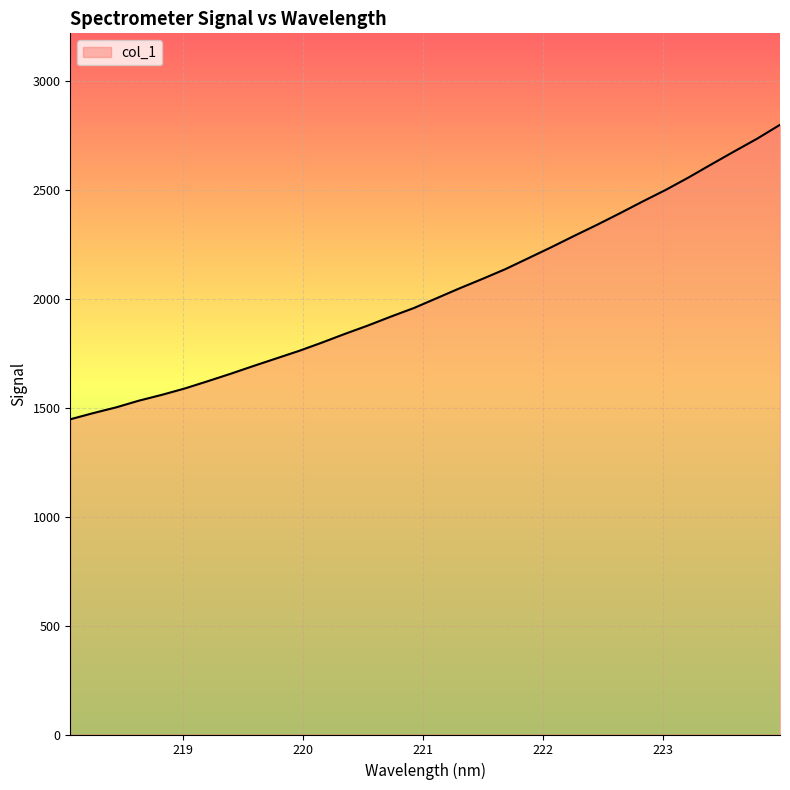

What is the greatest value displayed?

2800.0